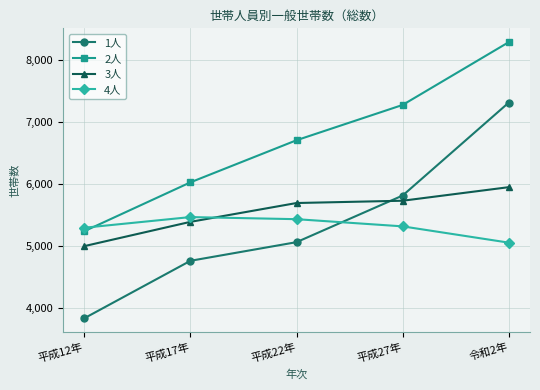

Between 平成12年 and 令和2年, which series saw the biggest shift?

1人